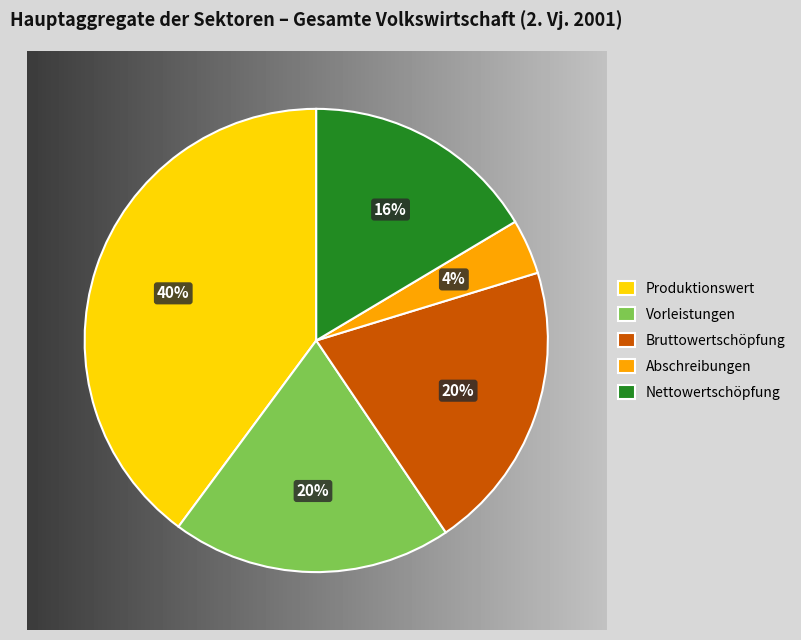

Is Abschreibungen the majority of the pie?

No